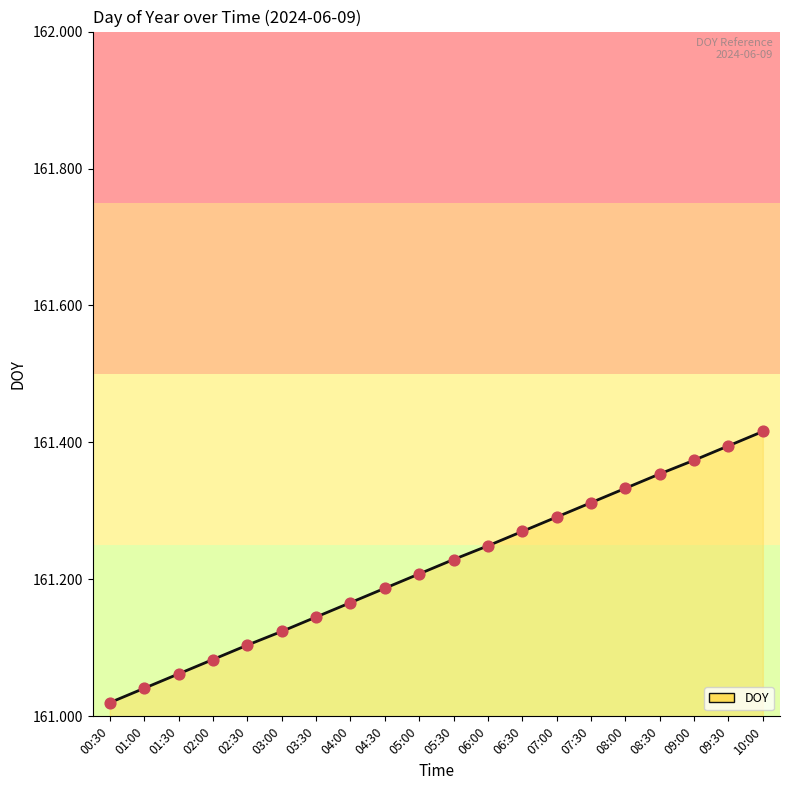

Between 07:00 and 06:30, which is larger?

07:00